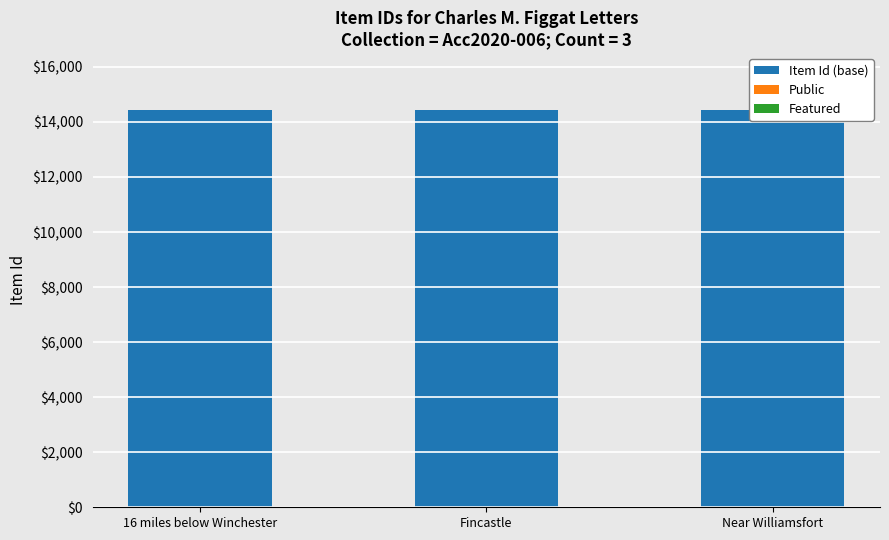

Which label corresponds to the largest value in the chart?

16 miles below Winchester